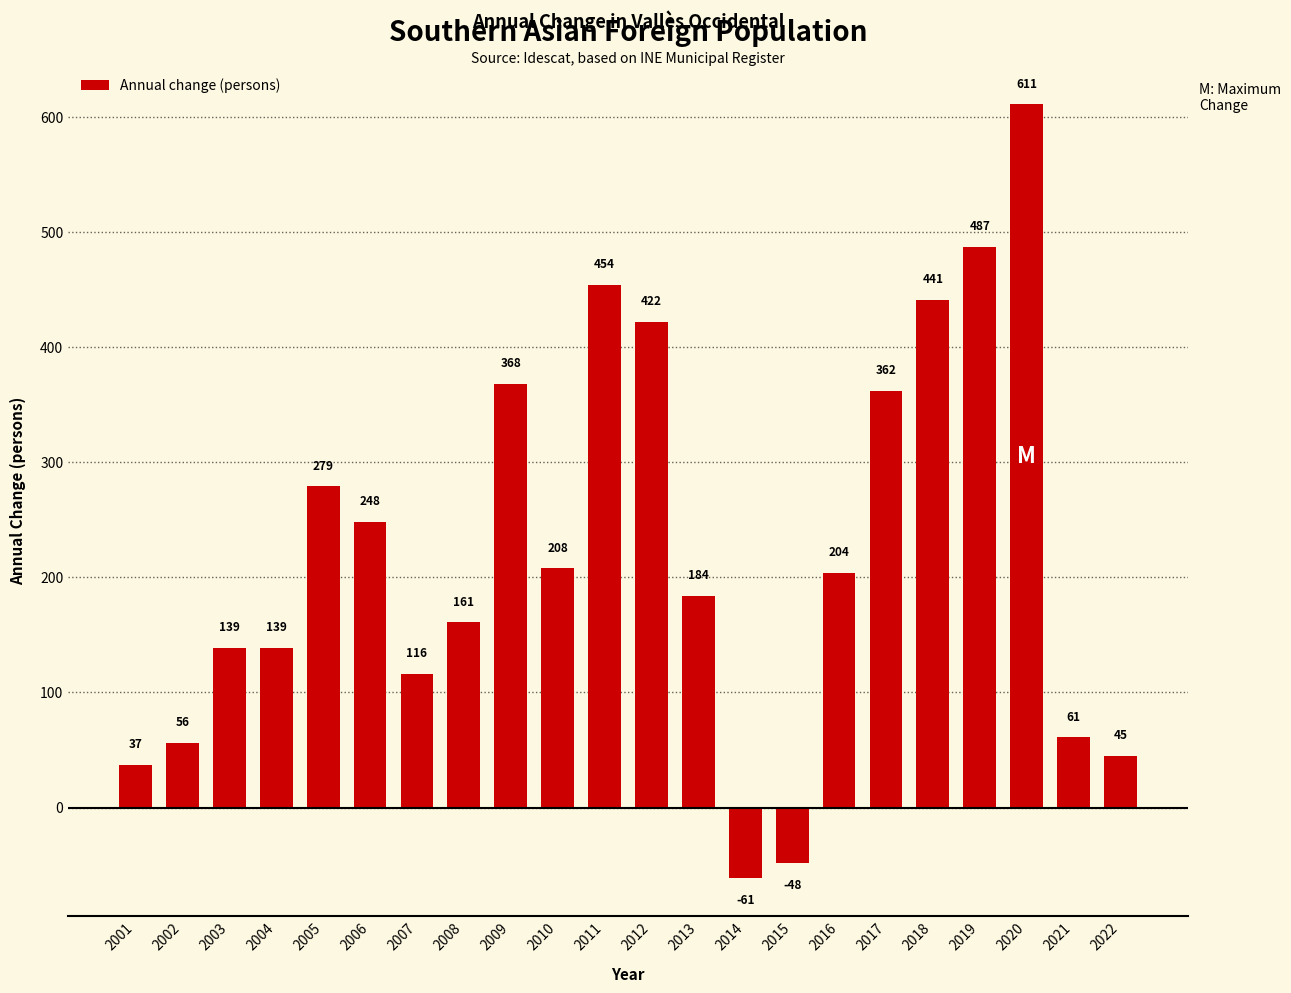

What is the change in value from 2003 to 2015?

-187